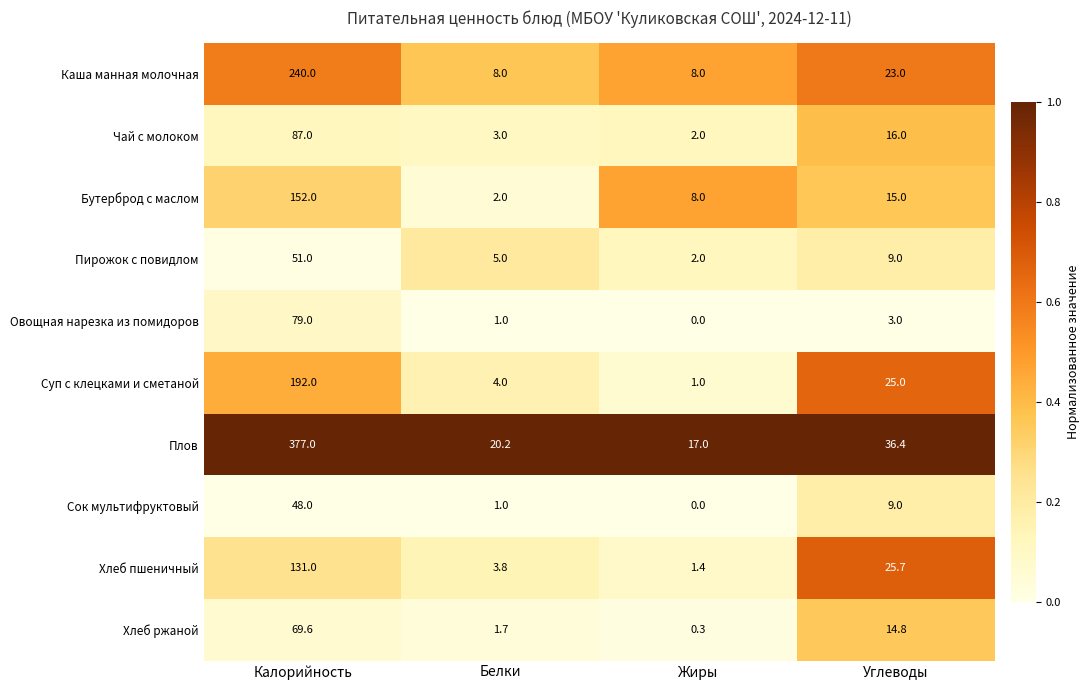

True or false: Хлеб ржаной has a value of 1.0 at Белки.

False